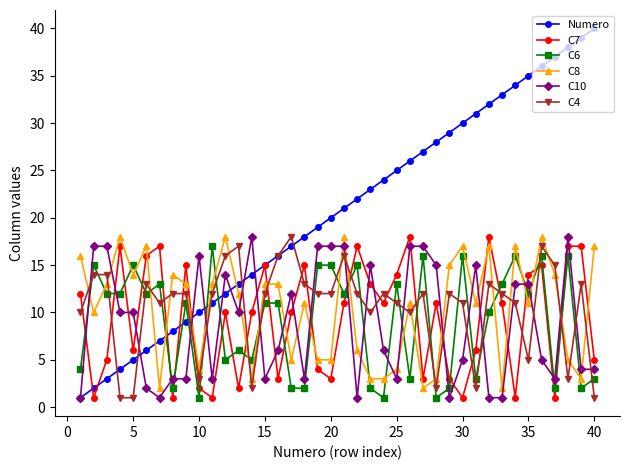

What is the value of the C8 point at the 26th from the left?

11